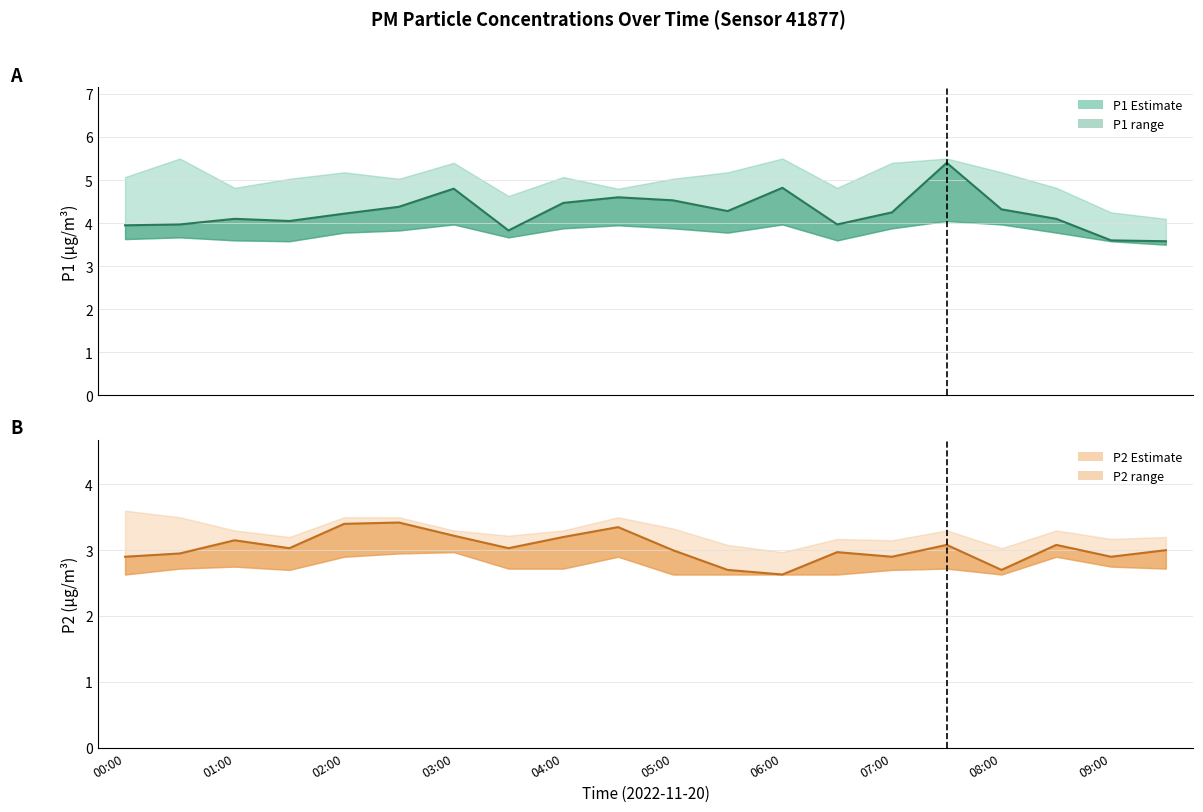

Reading right to left, list all the values displayed in this chart.

P1: 09:30=3.6	09:00=3.6	08:30=4.1	08:00=4.3	07:30=5.4	07:00=4.2	06:30=4.0	06:00=4.8	05:30=4.3	05:00=4.5	04:30=4.6	04:00=4.5	03:30=3.8	03:00=4.8	02:30=4.4	02:00=4.2	01:30=4.0	01:00=4.1	00:30=4.0	00:00=4.0
P1_upper: 09:30=4.1	09:00=4.2	08:30=4.8	08:00=5.2	07:30=5.5	07:00=5.4	06:30=4.8	06:00=5.5	05:30=5.2	05:00=5.0	04:30=4.8	04:00=5.1	03:30=4.6	03:00=5.4	02:30=5.0	02:00=5.2	01:30=5.0	01:00=4.8	00:30=5.5	00:00=5.1
P1_lower: 09:30=3.5	09:00=3.6	08:30=3.8	08:00=4.0	07:30=4.0	07:00=3.9	06:30=3.6	06:00=4.0	05:30=3.8	05:00=3.9	04:30=4.0	04:00=3.9	03:30=3.7	03:00=4.0	02:30=3.8	02:00=3.8	01:30=3.6	01:00=3.6	00:30=3.7	00:00=3.6
P2: 09:30=3.0	09:00=2.9	08:30=3.1	08:00=2.7	07:30=3.1	07:00=2.9	06:30=3.0	06:00=2.6	05:30=2.7	05:00=3.0	04:30=3.4	04:00=3.2	03:30=3.0	03:00=3.2	02:30=3.4	02:00=3.4	01:30=3.0	01:00=3.1	00:30=3.0	00:00=2.9
P2_upper: 09:30=3.2	09:00=3.2	08:30=3.3	08:00=3.0	07:30=3.3	07:00=3.1	06:30=3.2	06:00=3.0	05:30=3.1	05:00=3.3	04:30=3.5	04:00=3.3	03:30=3.2	03:00=3.3	02:30=3.5	02:00=3.5	01:30=3.2	01:00=3.3	00:30=3.5	00:00=3.6
P2_lower: 09:30=2.7	09:00=2.8	08:30=2.9	08:00=2.6	07:30=2.7	07:00=2.7	06:30=2.6	06:00=2.6	05:30=2.6	05:00=2.6	04:30=2.9	04:00=2.7	03:30=2.7	03:00=3.0	02:30=3.0	02:00=2.9	01:30=2.7	01:00=2.8	00:30=2.7	00:00=2.6